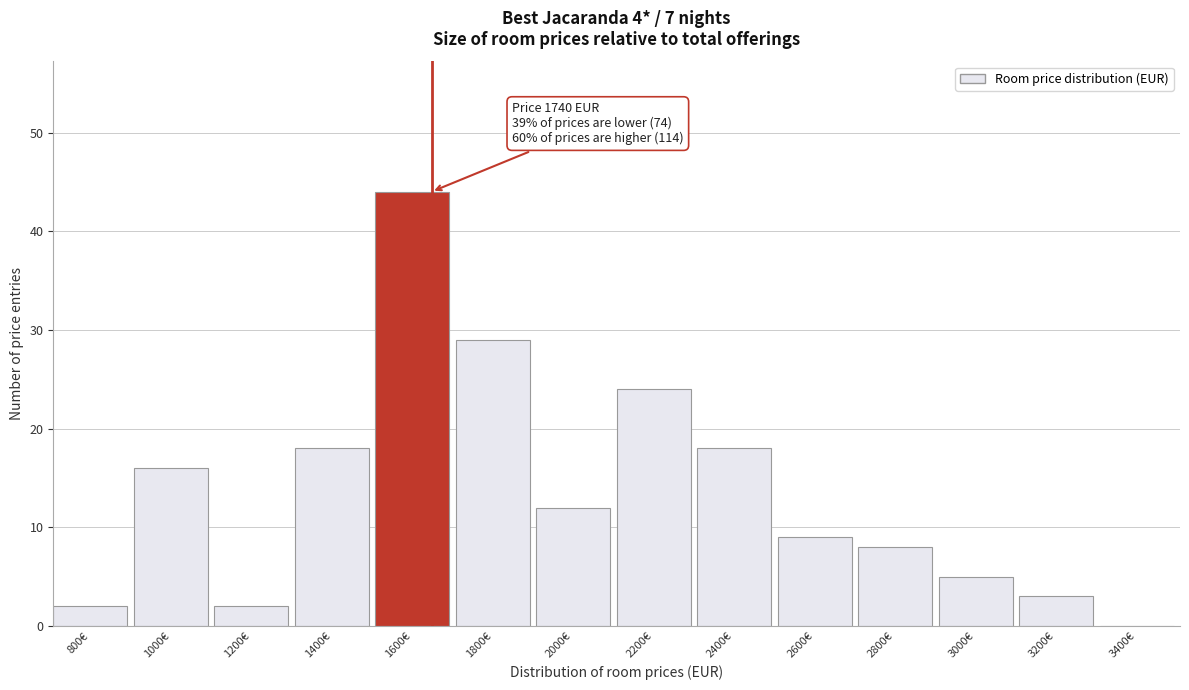

Reading left to right, what are all the values shown in this chart?

800€=2	1000€=16	1200€=2	1400€=18	1600€=44	1800€=29	2000€=12	2200€=24	2400€=18	2600€=9	2800€=8	3000€=5	3200€=3	3400€=0